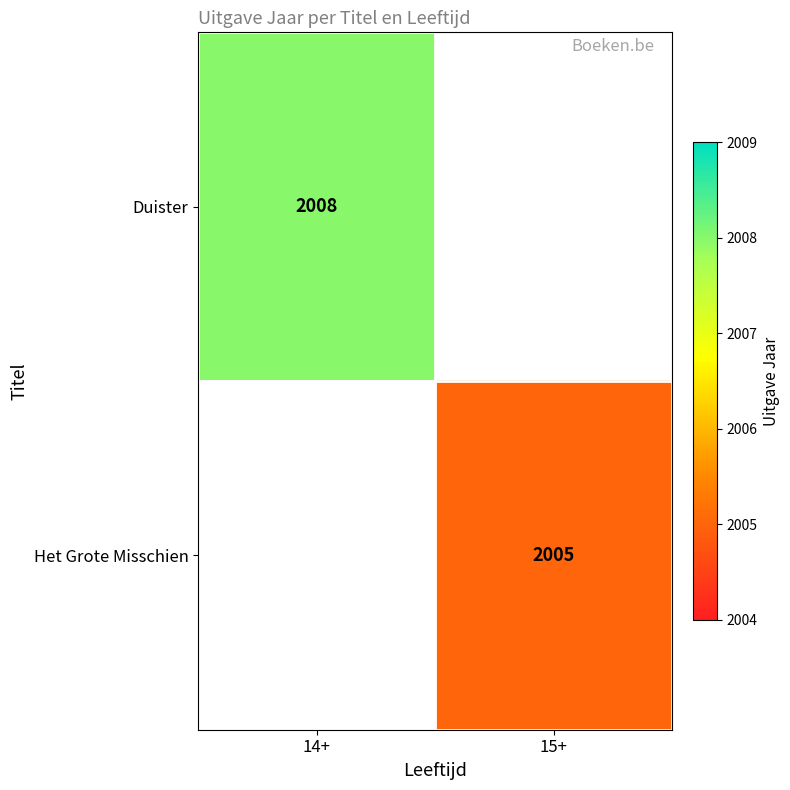

Is it true that Duister equals 490 at 14+?

False